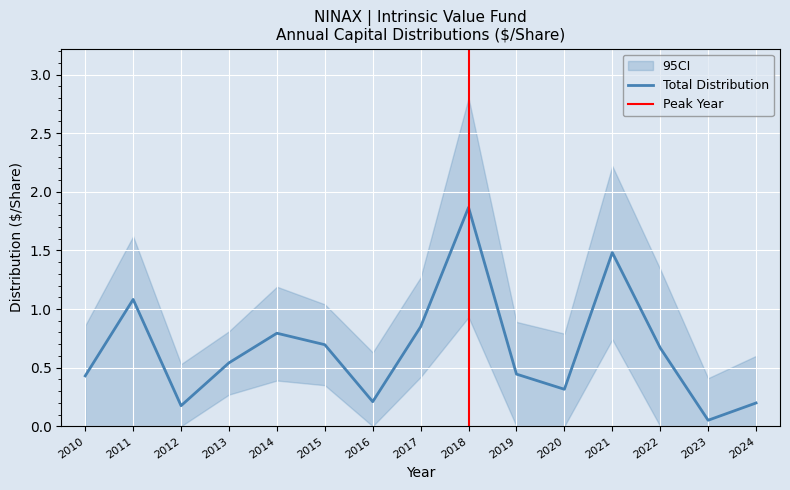

Is it true that the value at 2023 is 0.1?

False